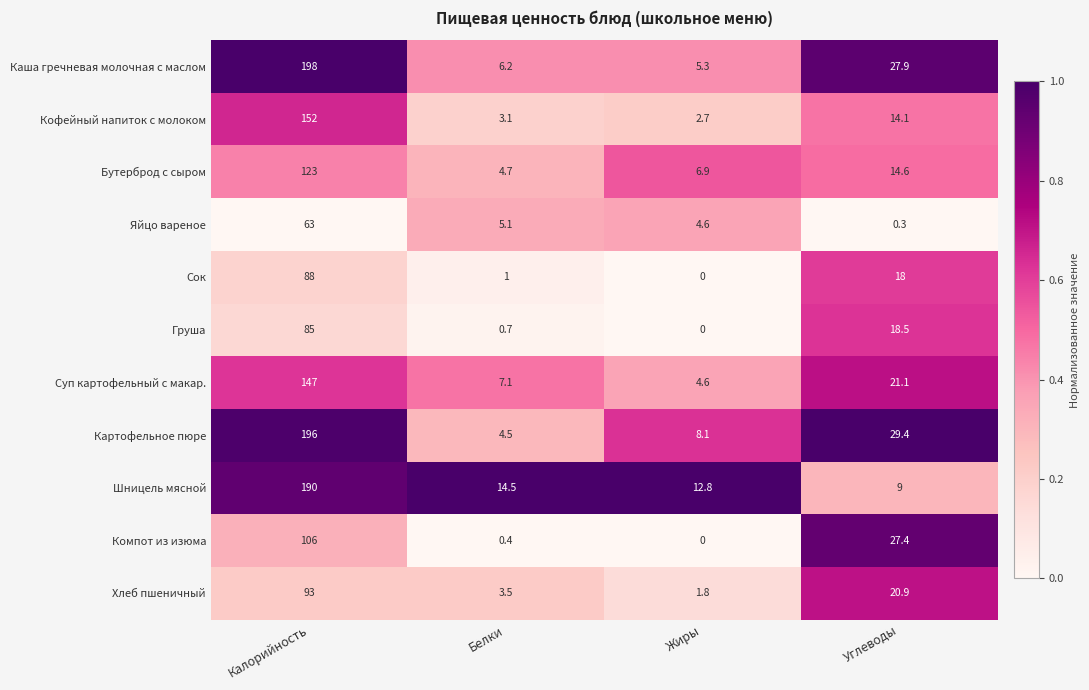

Which series has the widest spread of values?

Каша гречневая молочная с маслом